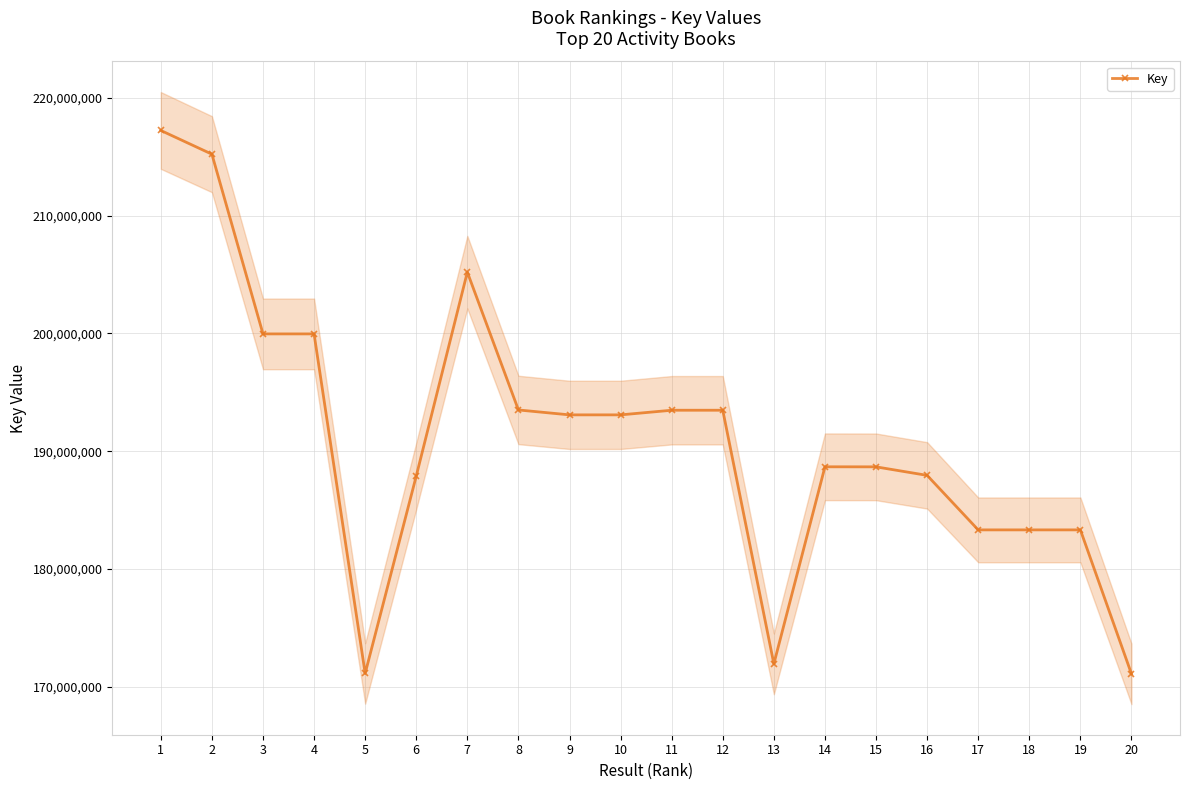

Between 2 and 4, which is larger?

2